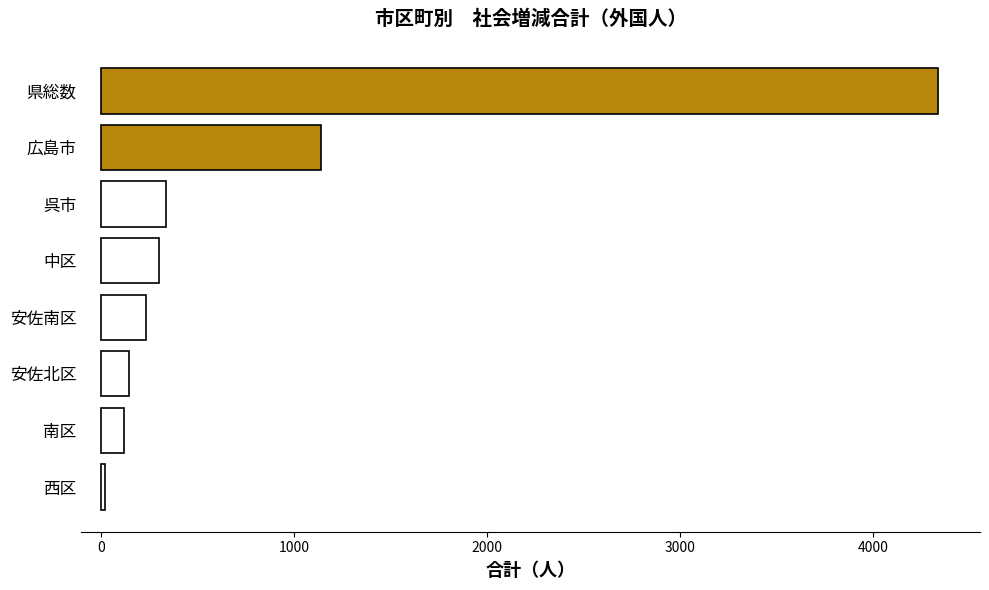

What is the maximum value shown in the chart?

4336